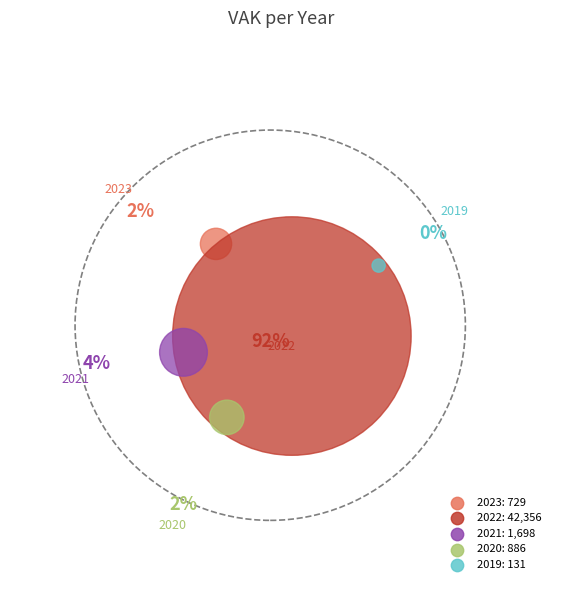

The 2021 slice represents 4% of the pie. True or false?

True